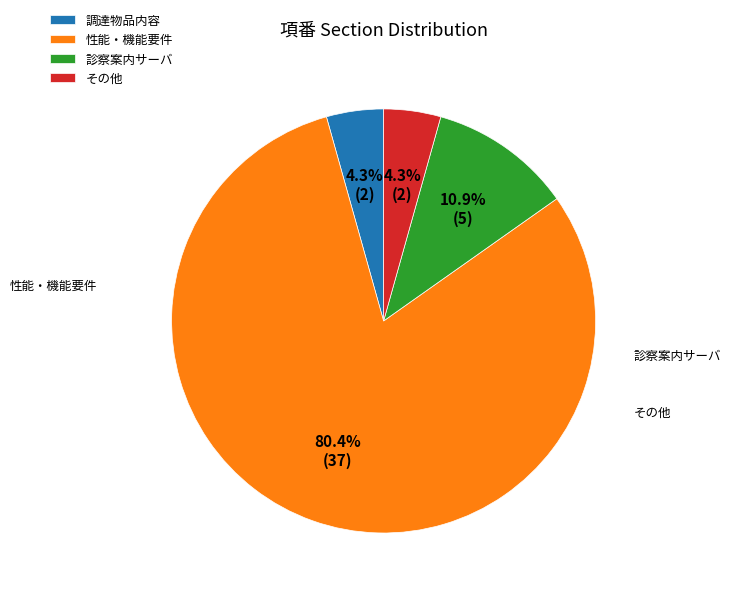

Does any single category account for the majority?

Yes